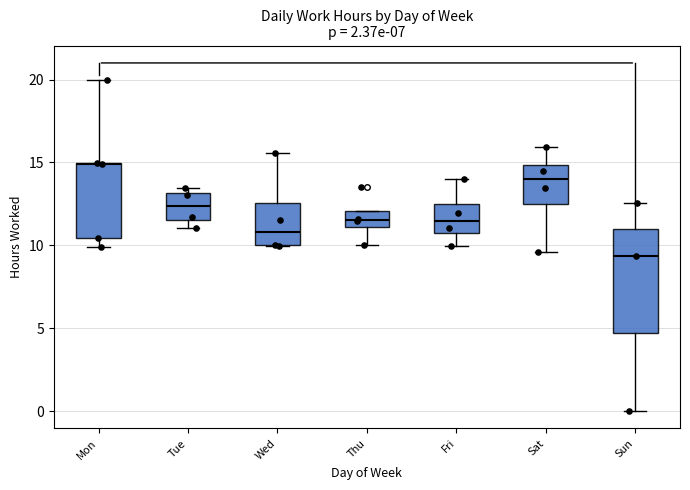

Which box is the tallest, from its lower edge to its upper edge?

Sun